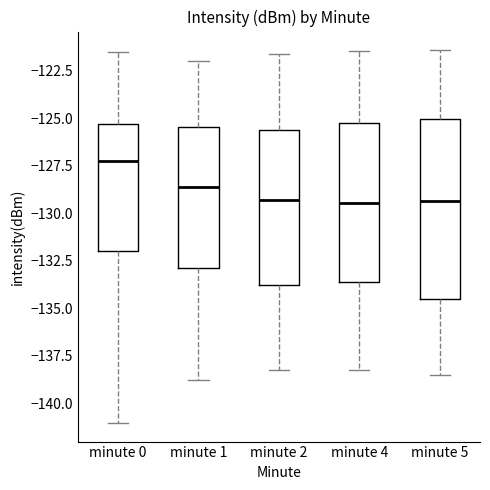

Comparing the boxes themselves (not the whiskers), which one is the tallest?

minute 5